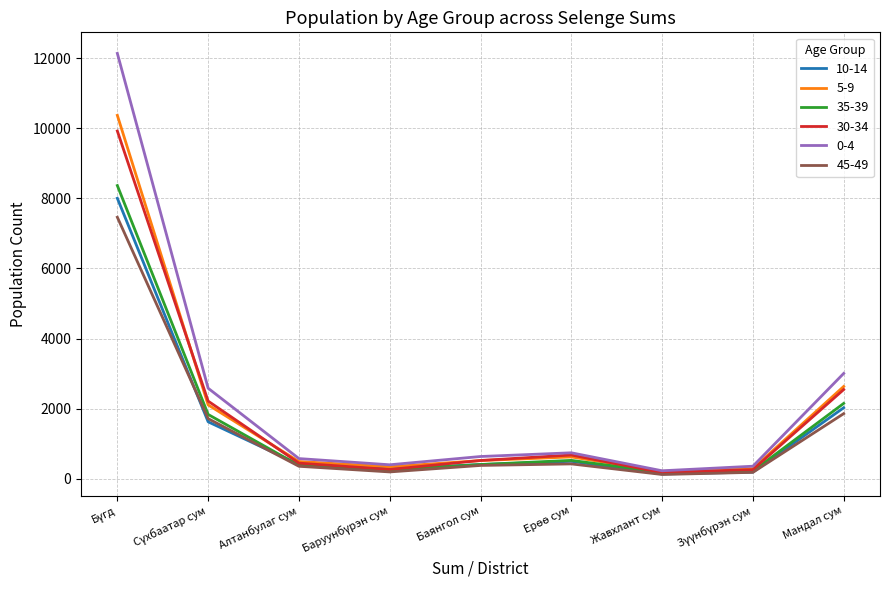

Which series has the widest spread of values?

0-4